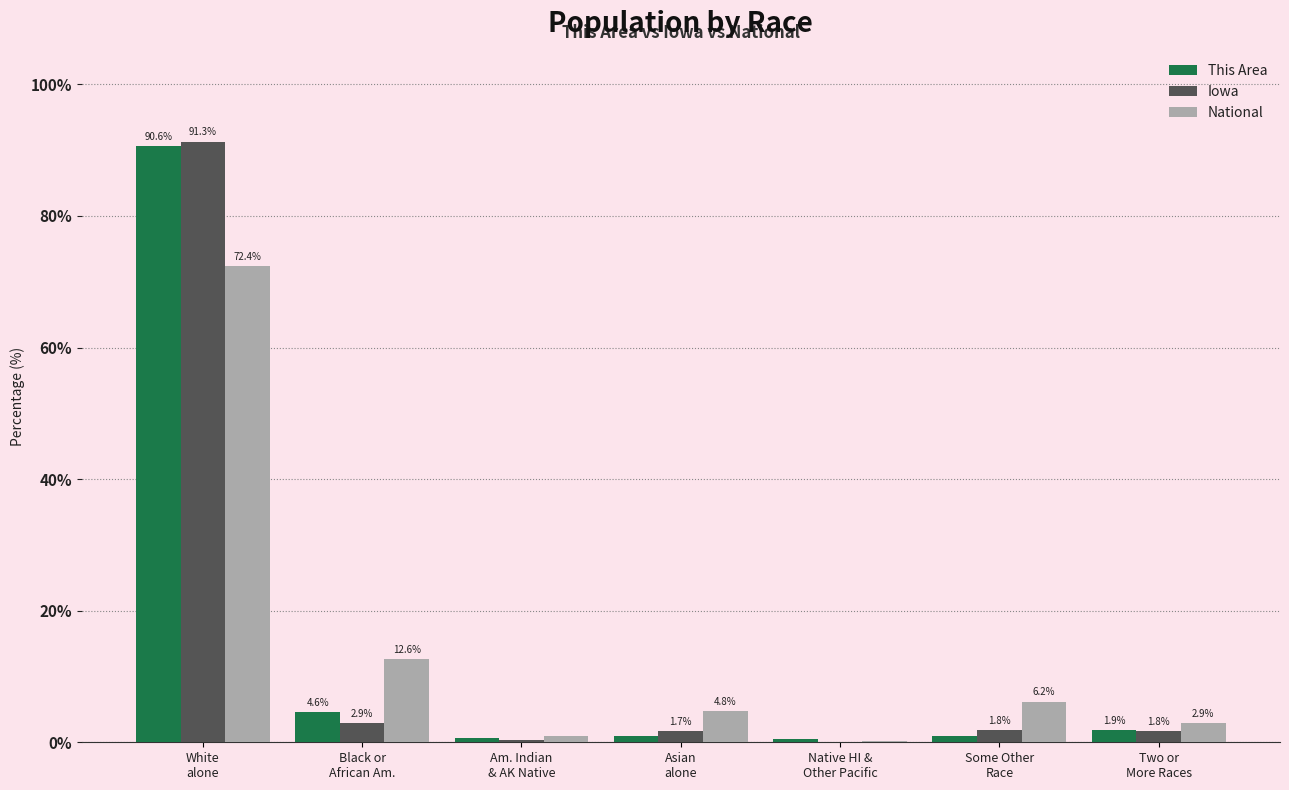

Between Black or
African Am. and Asian
alone, which series saw the biggest shift?

National